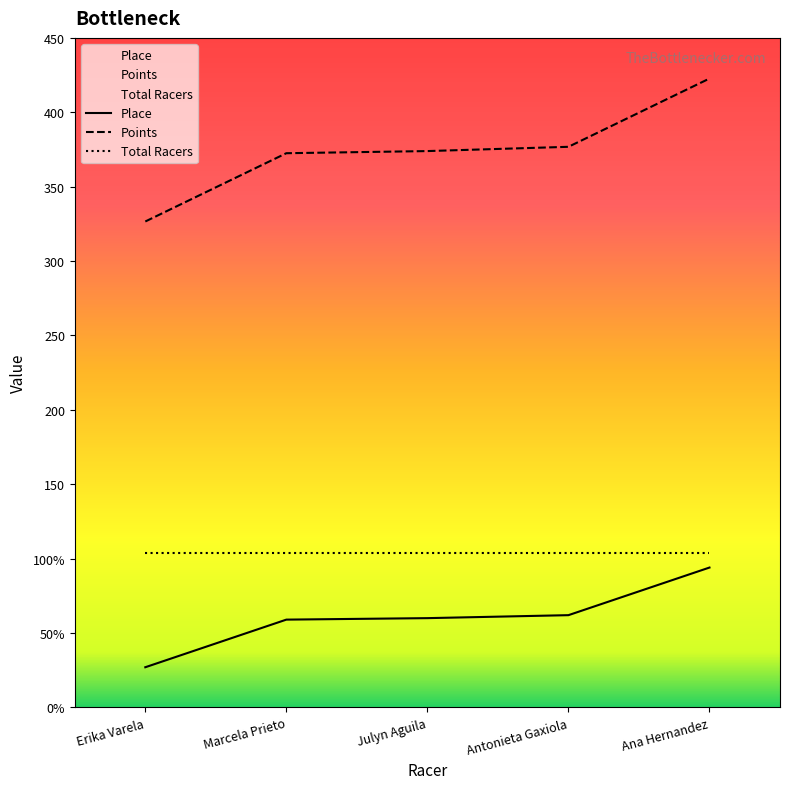

What value does the Place series have at Julyn Aguila?

60.0